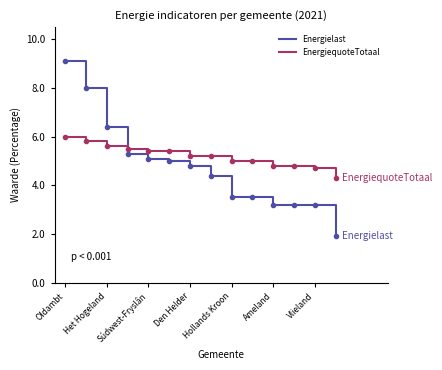

What is the difference between the maximum and minimum values in the EnergiequoteTotaal series?

1.7